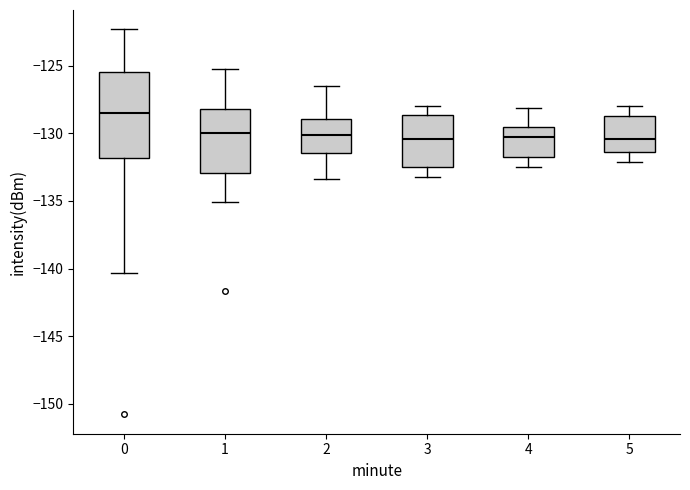

Which box is the tallest, from its lower edge to its upper edge?

0